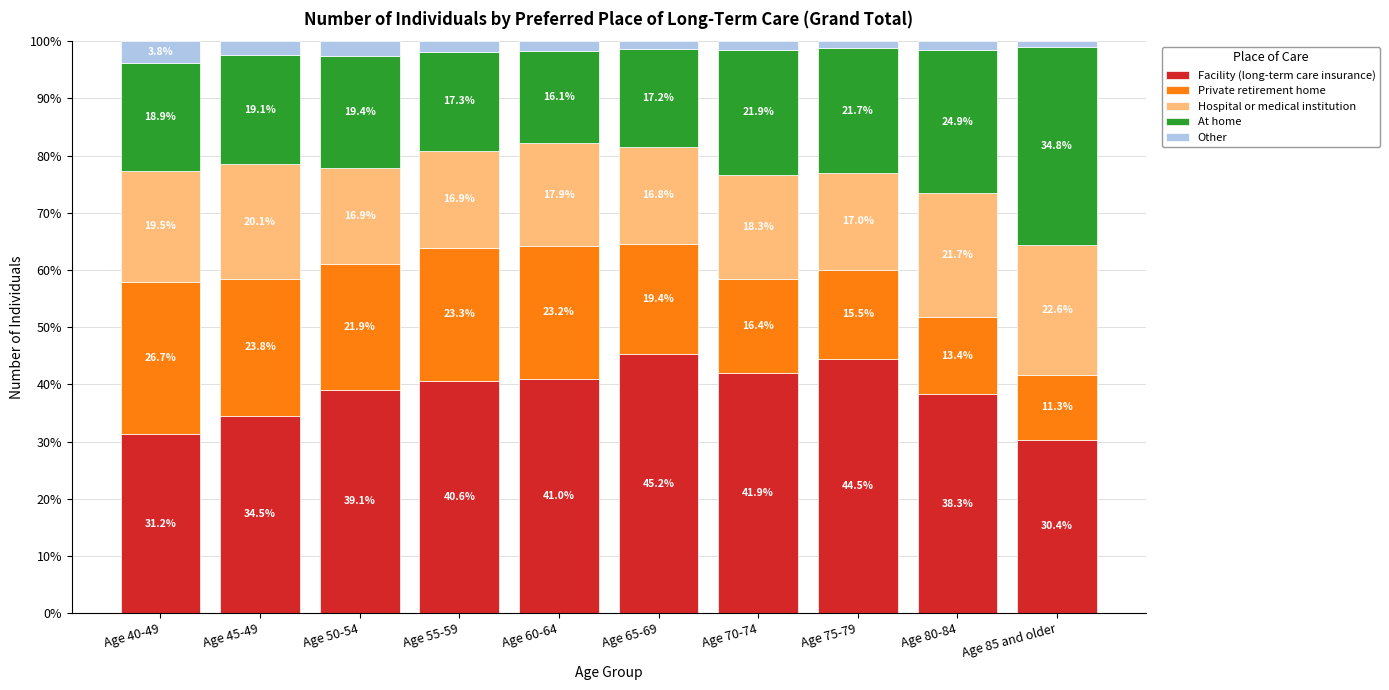

The Facility (long-term care insurance) series shows 63.3 at Age 50-54. True or false?

False